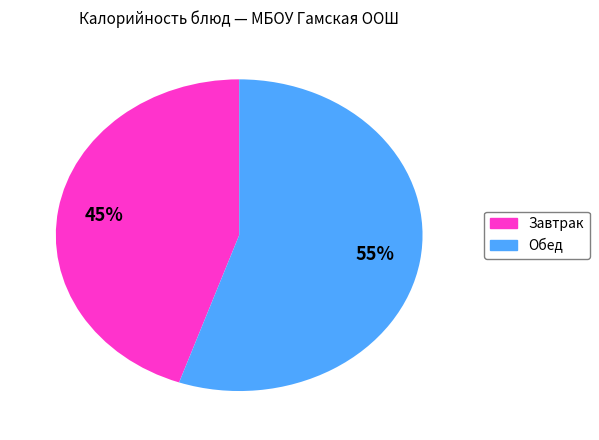

Is there any slice that represents more than half of the pie?

Yes